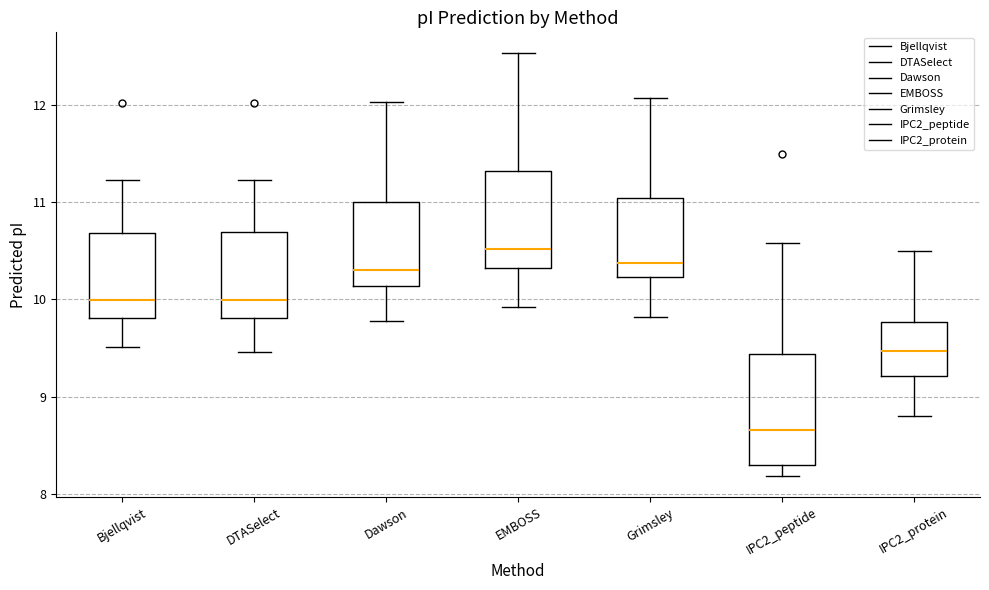

Where does the lower whisker of the box for Grimsley end on the y-axis? The values are not printed on the chart, so give them approximately, as read against the axis.

9.8